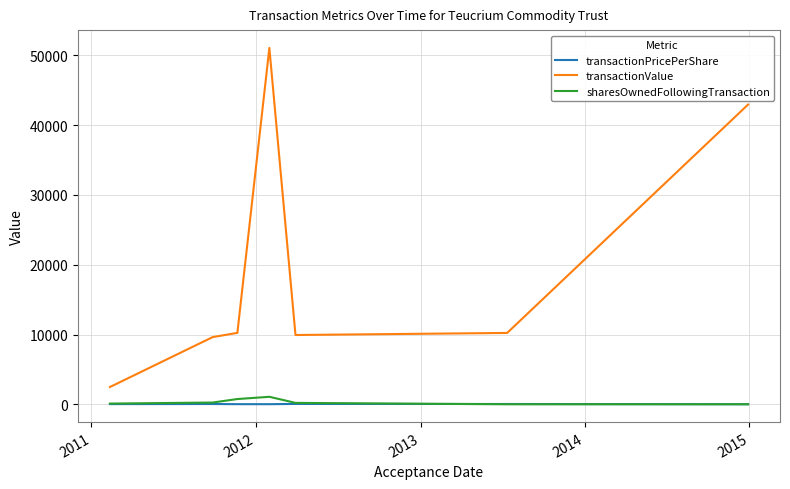

True or false: transactionValue and sharesOwnedFollowingTransaction intersect in this chart.

False